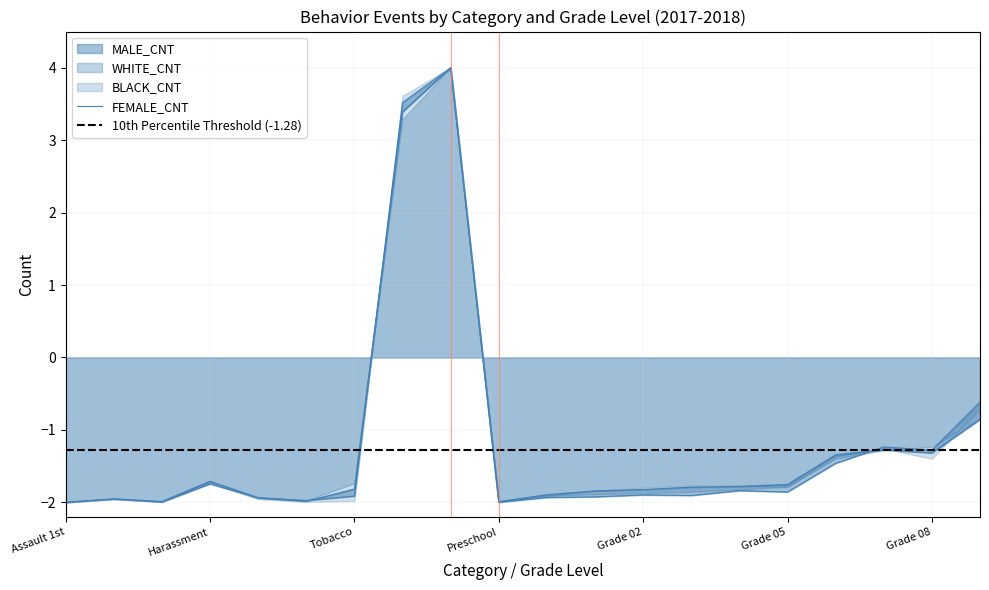

What is the smallest value displayed?

-2.0